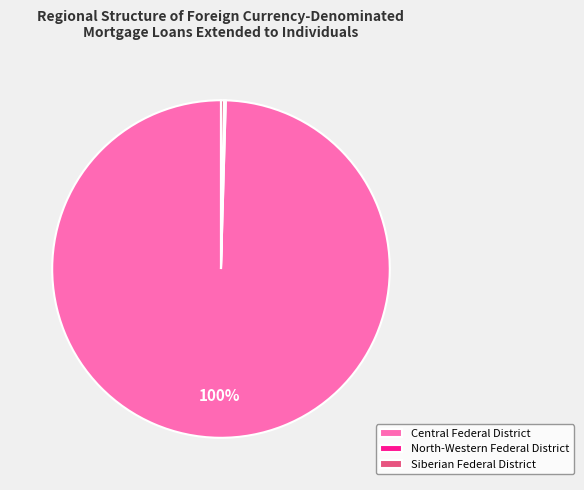

Which category has the biggest portion of the pie?

Central Federal District